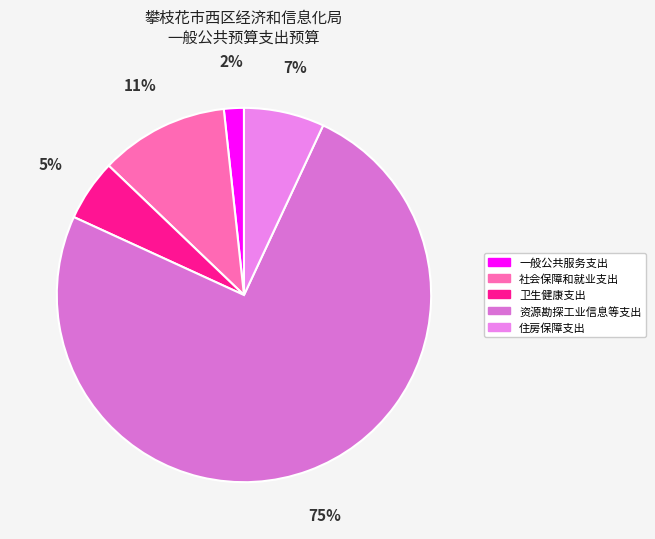

To the nearest percent, what is the average slice percentage?

20%